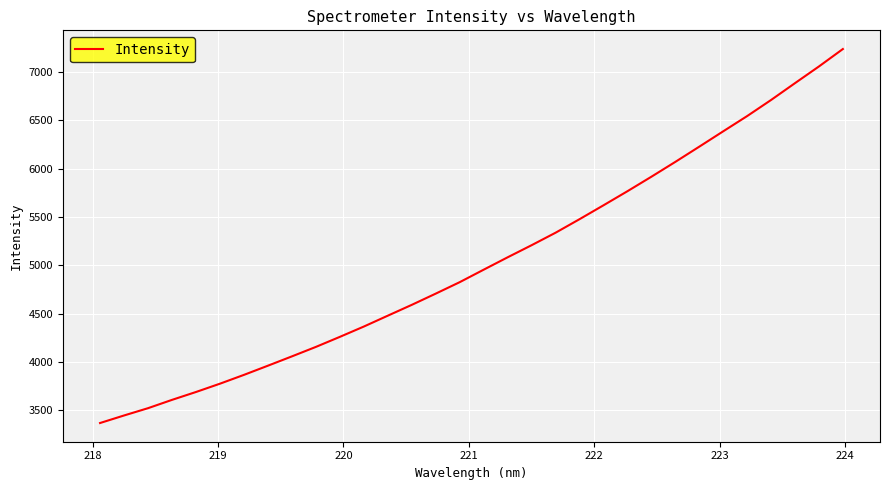

What is the minimum value shown in the chart?

3366.5